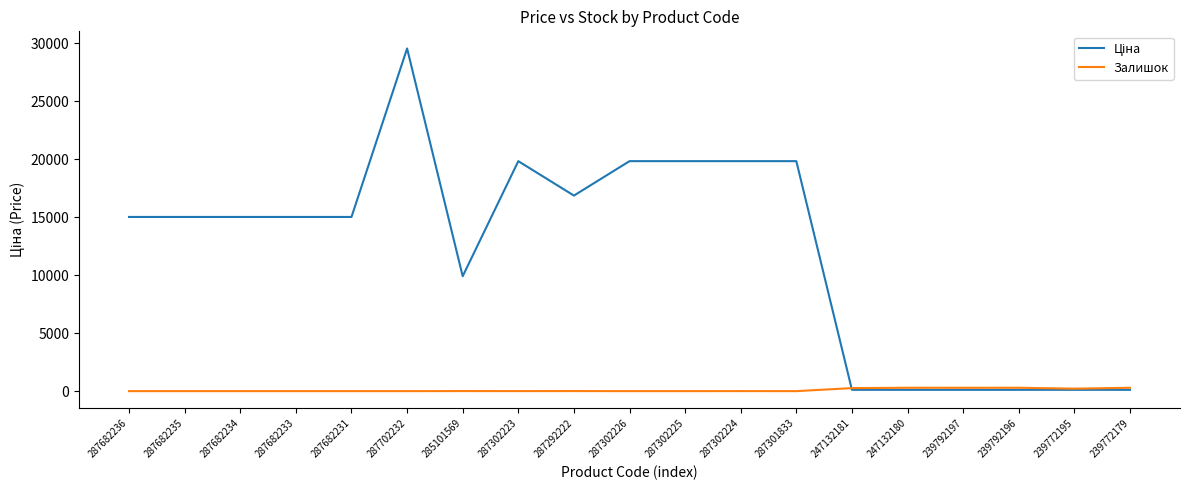

What is the maximum value shown in the chart?

29548.9